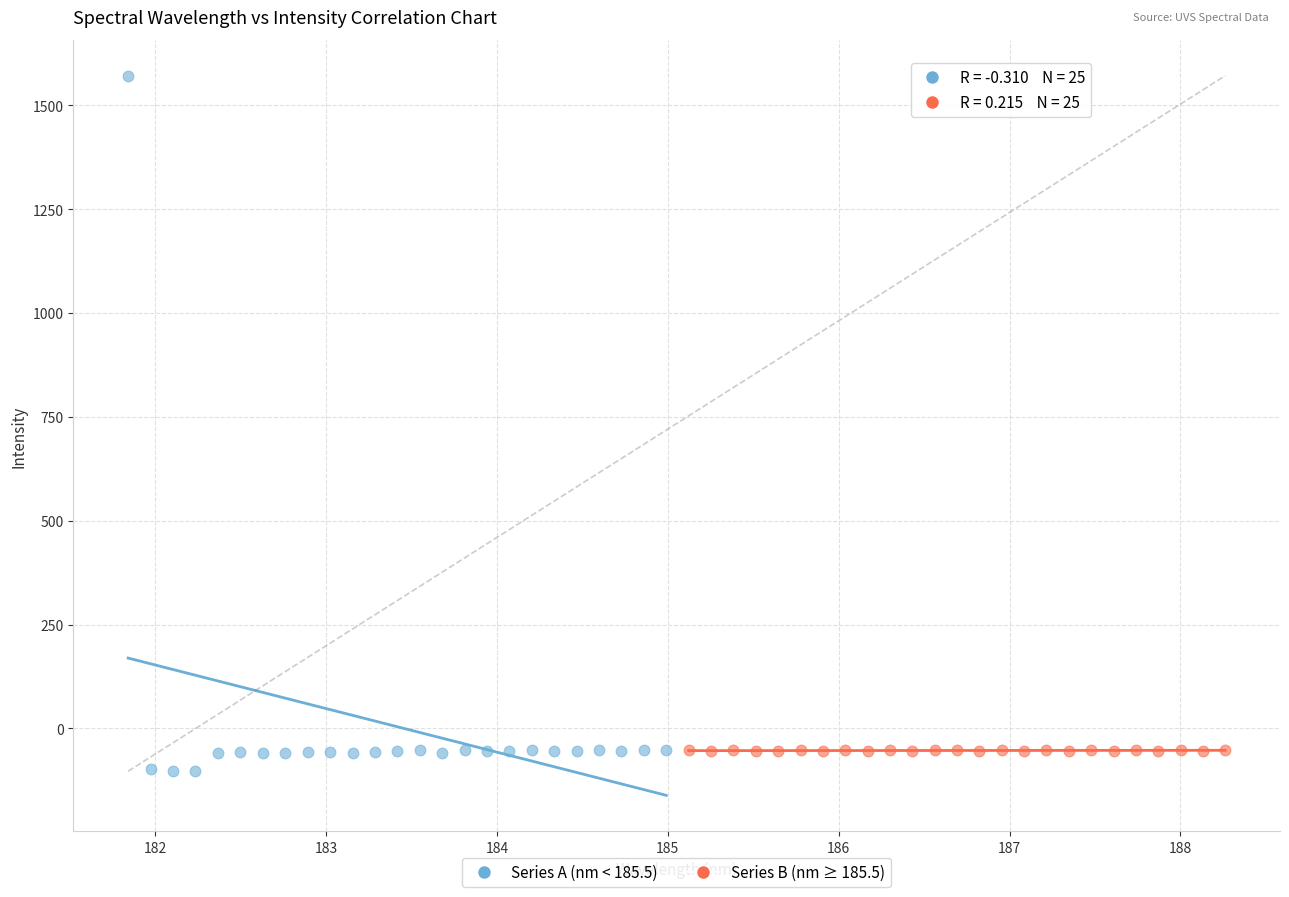

Which series has the largest Y range (max minus min)?

Series A (nm < 185.5)